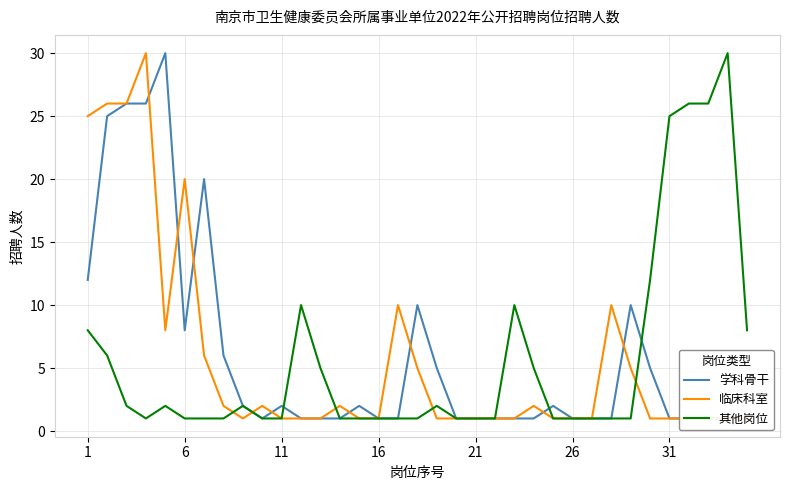

How many data points does each series have?

35